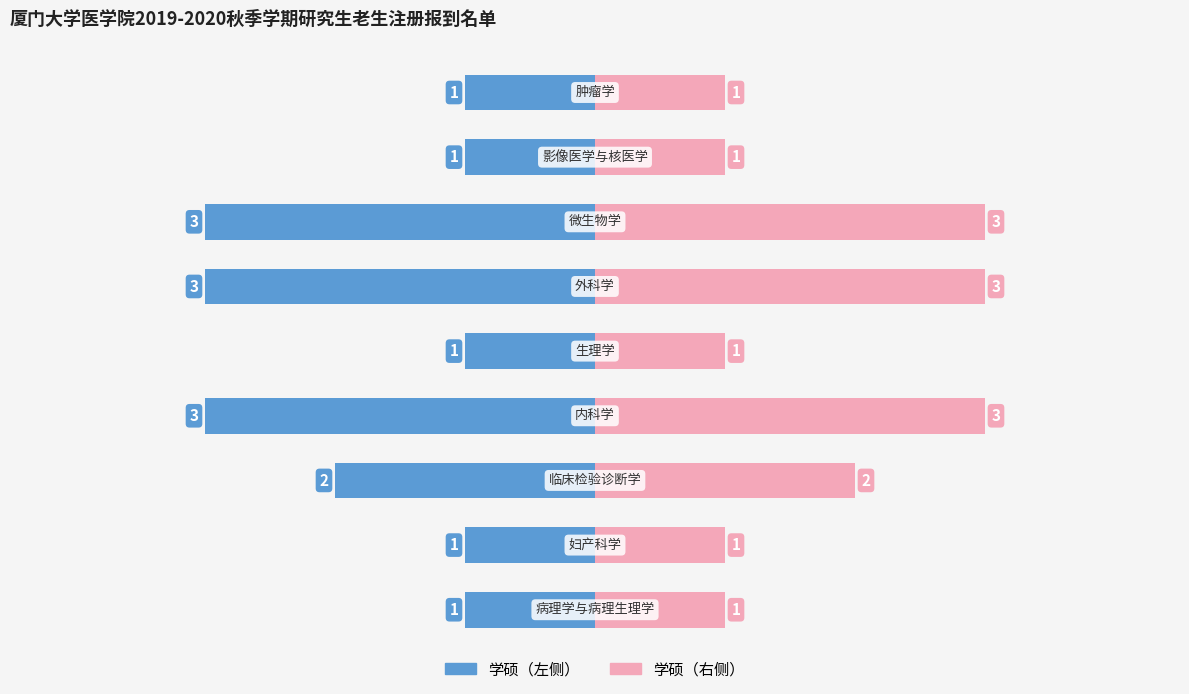

Reading left to right, transcribe all the data shown in this chart.

学硕（左）: -1	-1	-2	-3	-1	-3	-3	-1	-1
学硕（右）: 1	1	2	3	1	3	3	1	1